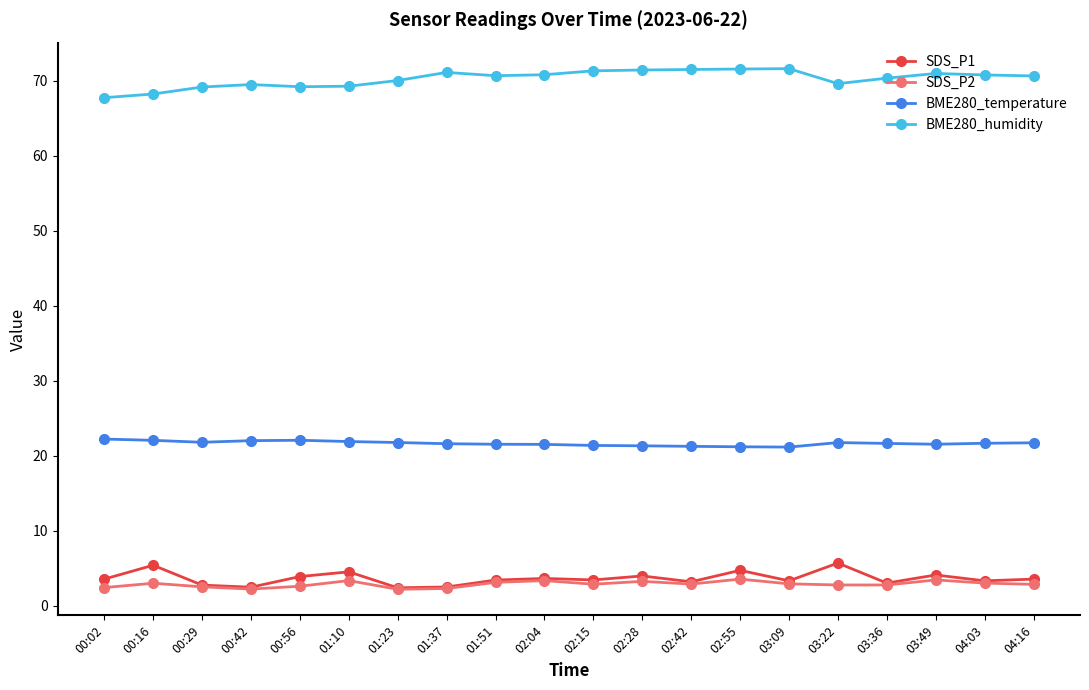

What is the greatest value displayed?

71.6